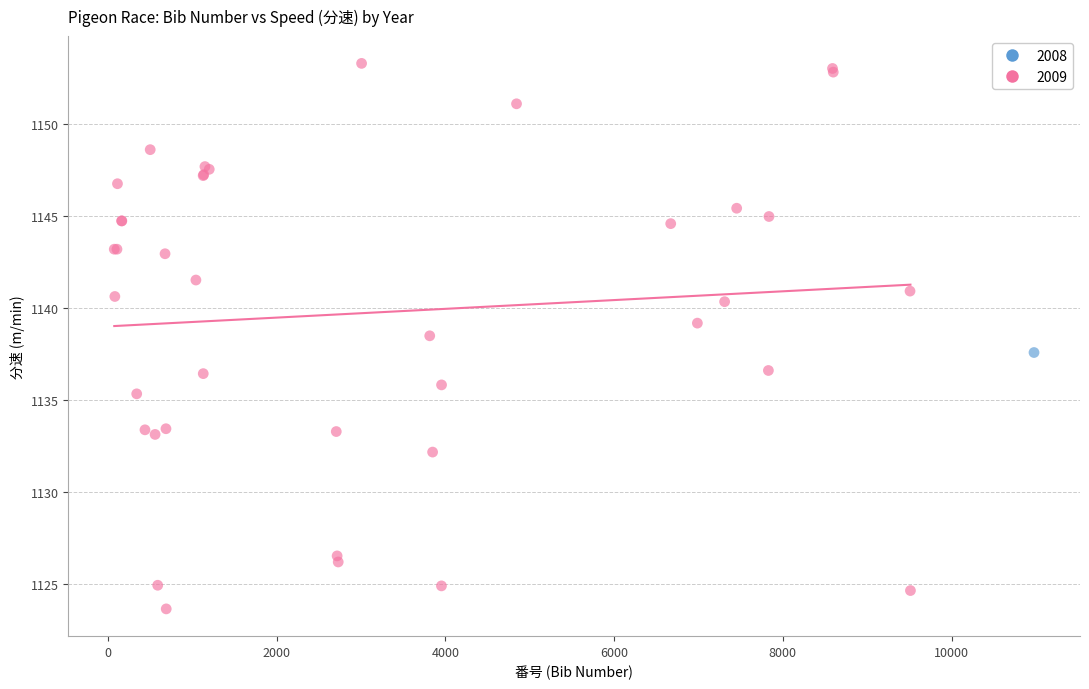

What are all the series names shown in the legend?

2008, 2009